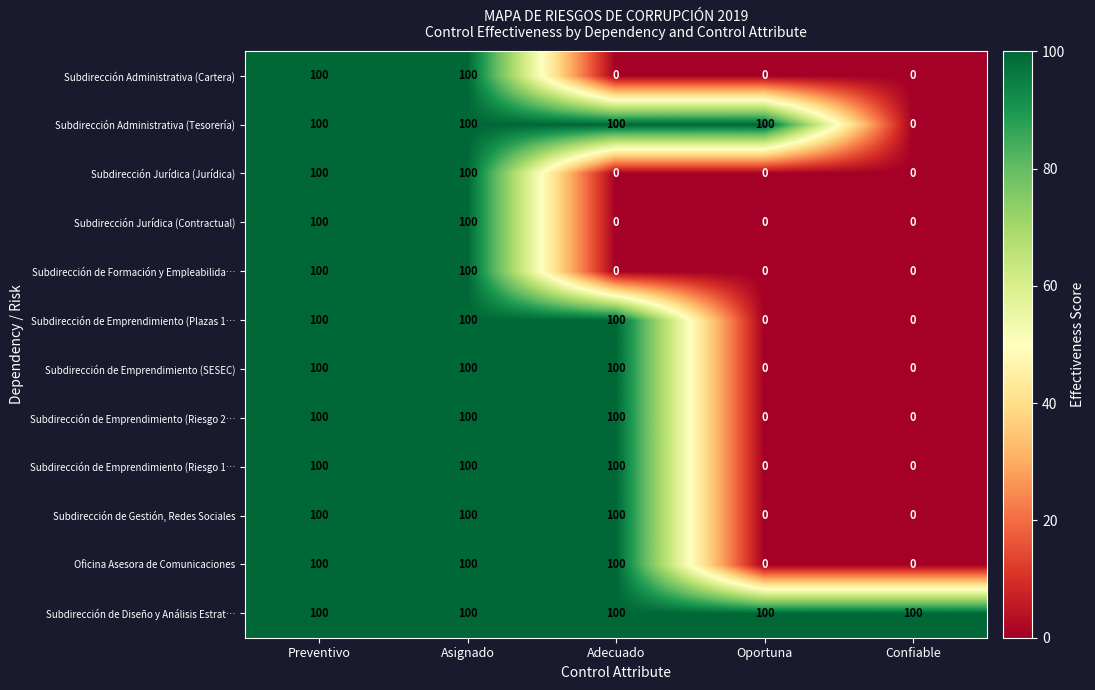

True or false: Subdirección de Emprendimiento (Riesgo 1… has a value of -65 at Oportuna.

False